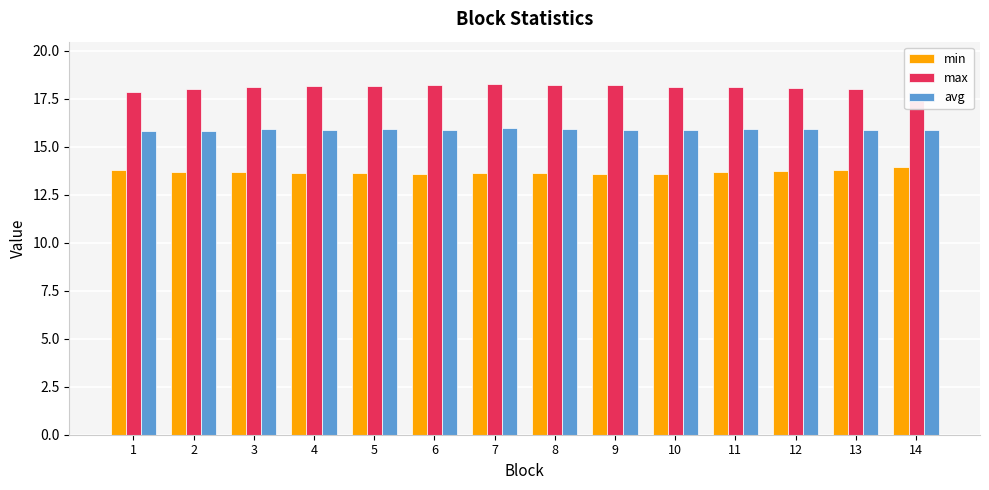

Rank the series by their maximum value, from lowest to highest.

min, avg, max